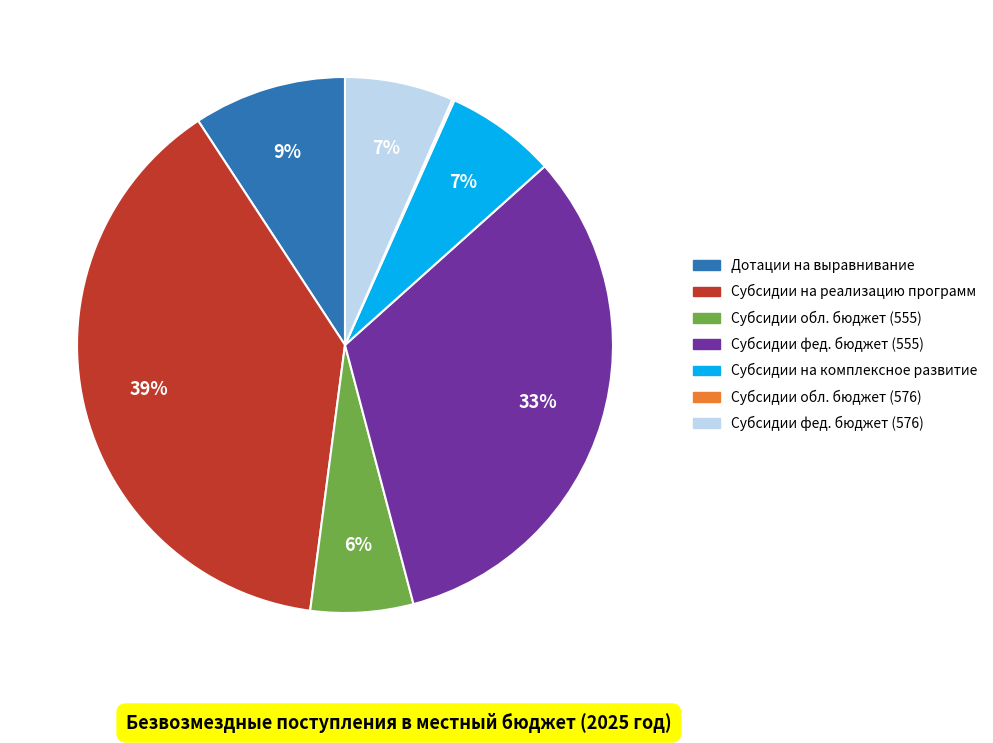

Is there any slice that represents more than half of the pie?

No